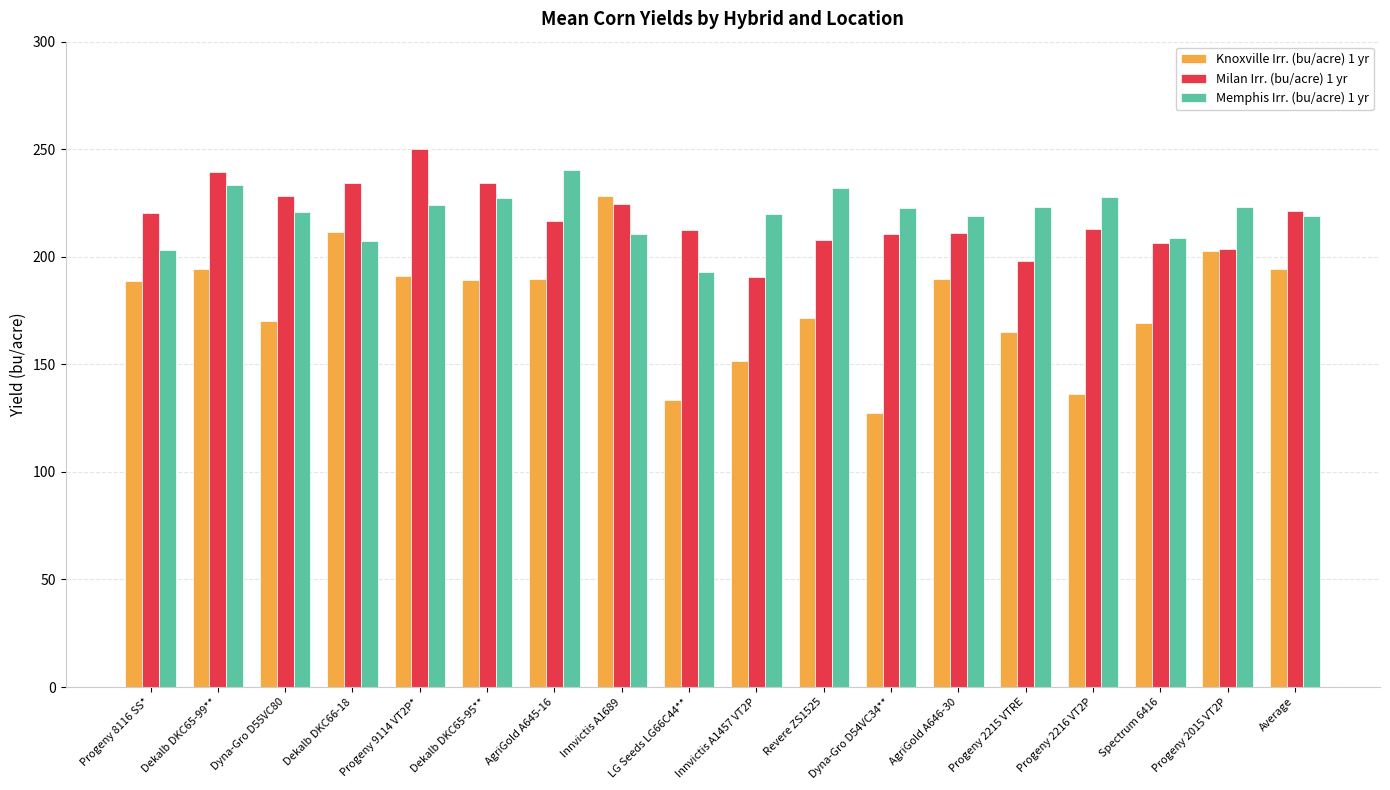

Where does the Knoxville Irr. (bu/acre) 1 yr series first go above 189?

Dekalb DKC65-99**